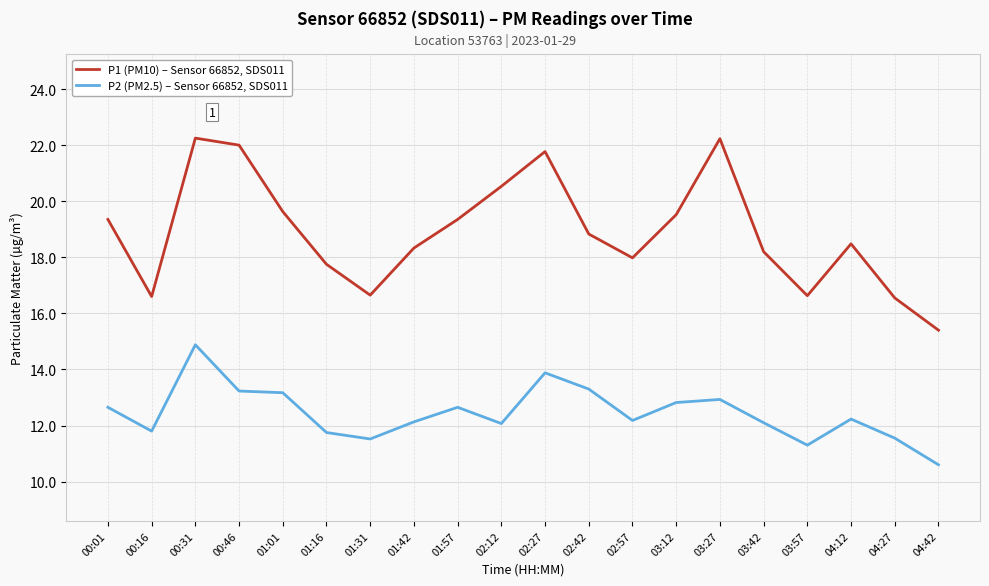

What position from the right is 03:57?

4